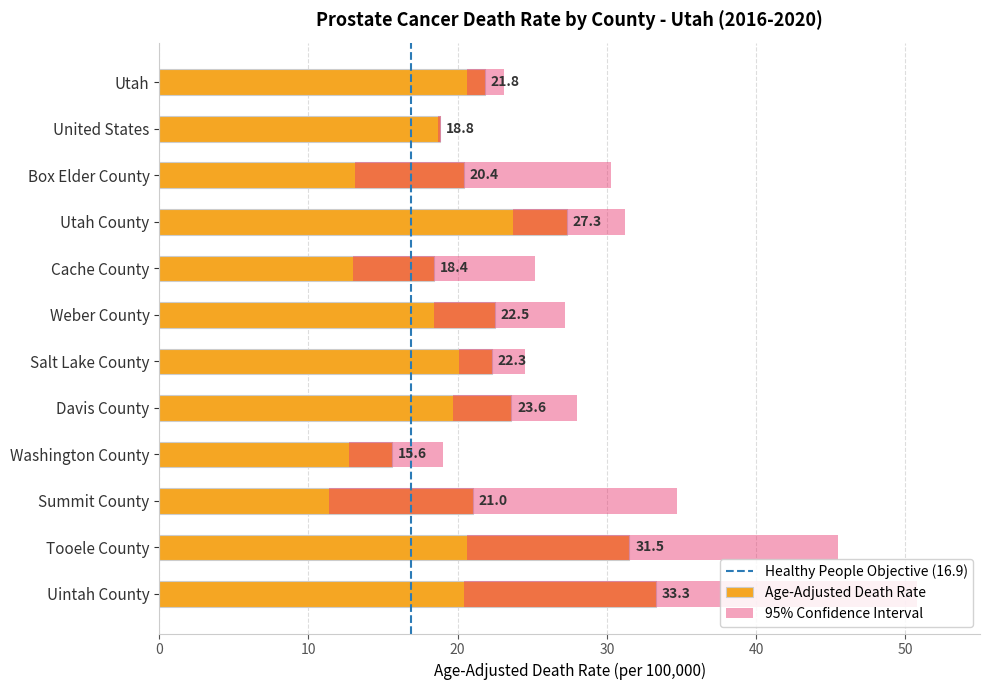

Reading right to left, list all the values displayed in this chart.

Uintah County=33.3	Tooele County=31.5	Summit County=21.0	Washington County=15.6	Davis County=23.6	Salt Lake County=22.3	Weber County=22.5	Cache County=18.4	Utah County=27.3	Box Elder County=20.4	United States=18.8	Utah=21.8